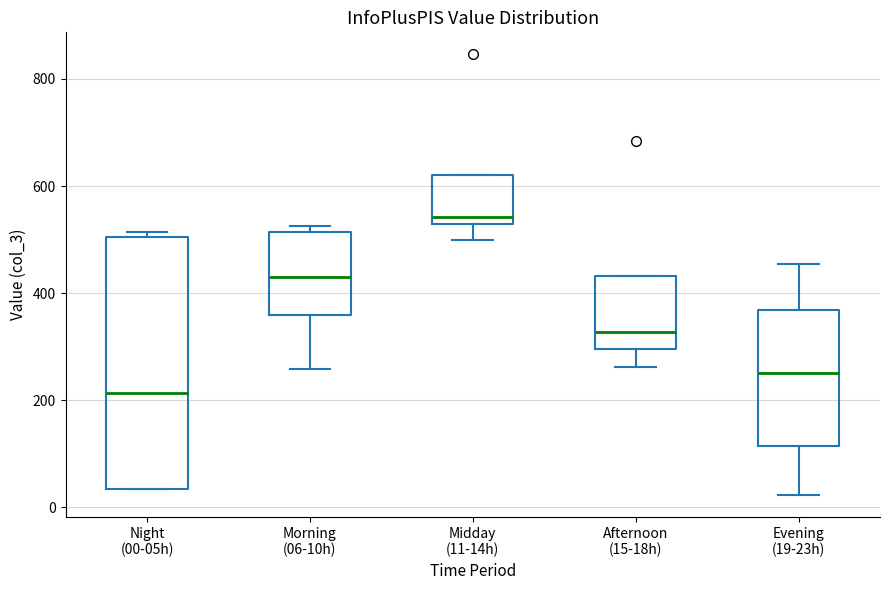

Where is the lower edge of the box for Evening (19-23h) on the y-axis? The values are not printed on the chart, so give them approximately, as read against the axis.

120